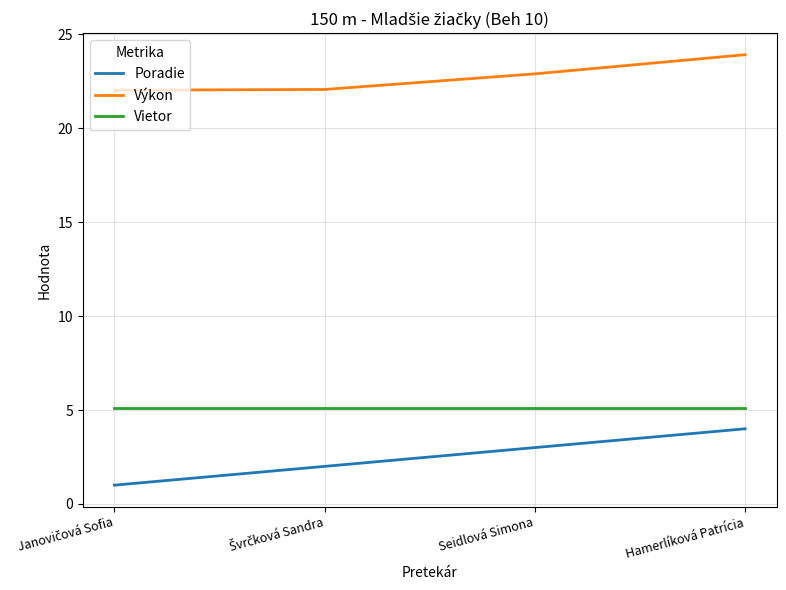

The Vietor series shows 5.1 at Hamerlíková Patrícia. True or false?

True